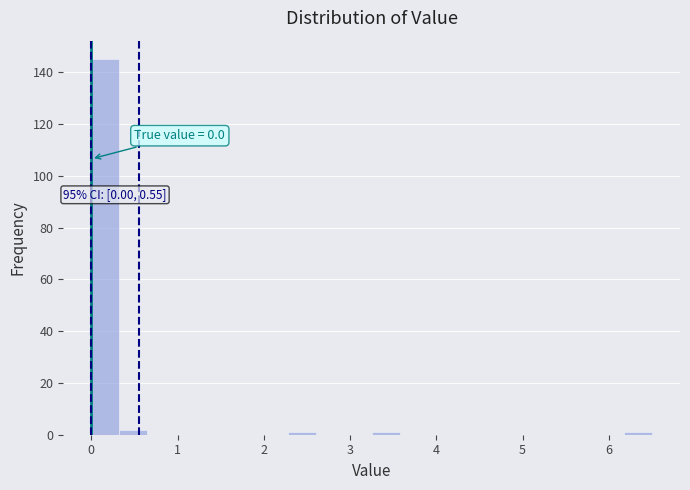

Around what value on the x-axis is the tallest bar? Give the approximate position of its centre, as read against the axis.

0.2